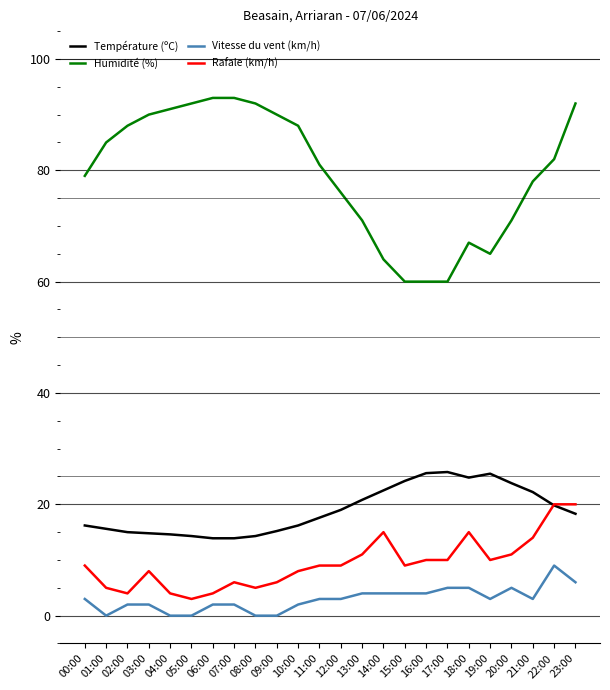

What is the maximum value shown in the chart?

93.0